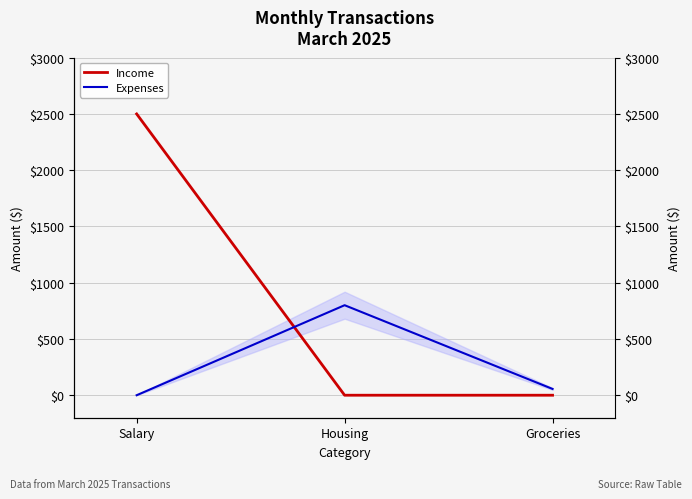

Between Housing and Groceries, which is larger?

Housing